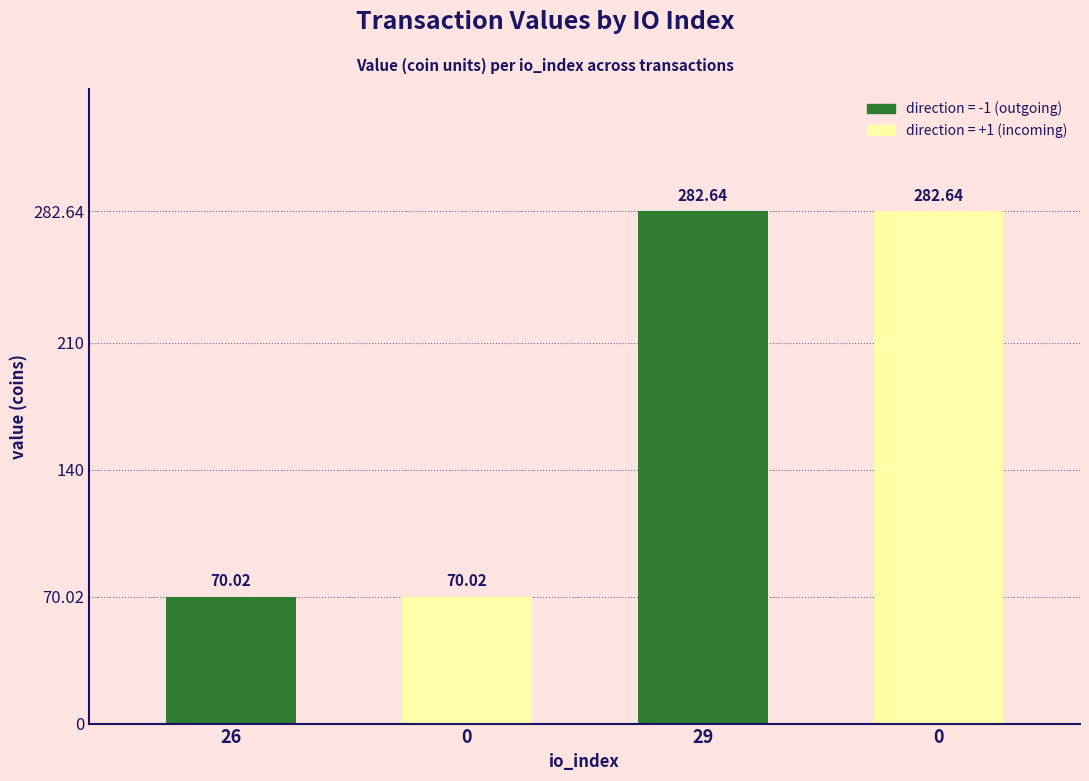

At which label does the data first exceed 282?

29